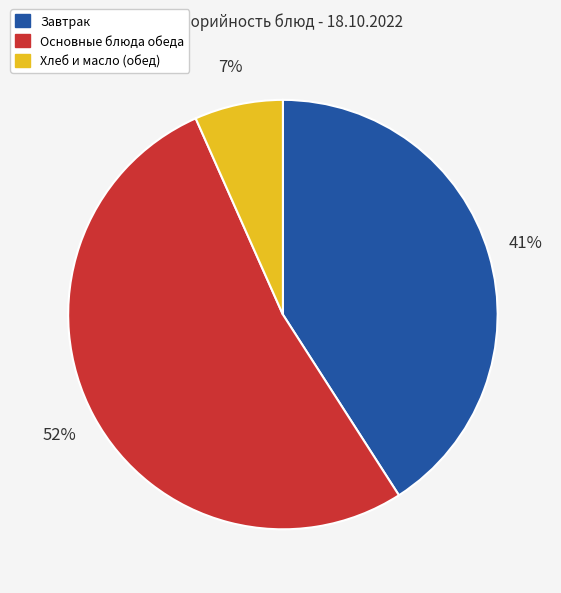

Does any single category account for the majority?

Yes